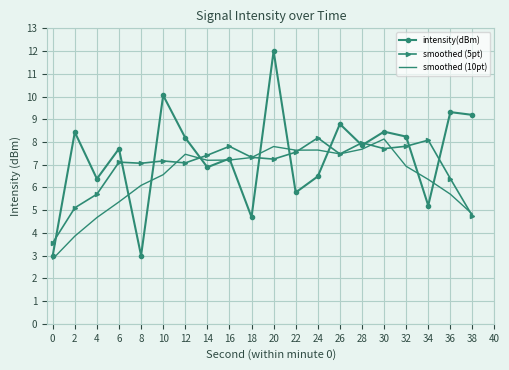

At which label is intensity(dBm) closest to 7?

14